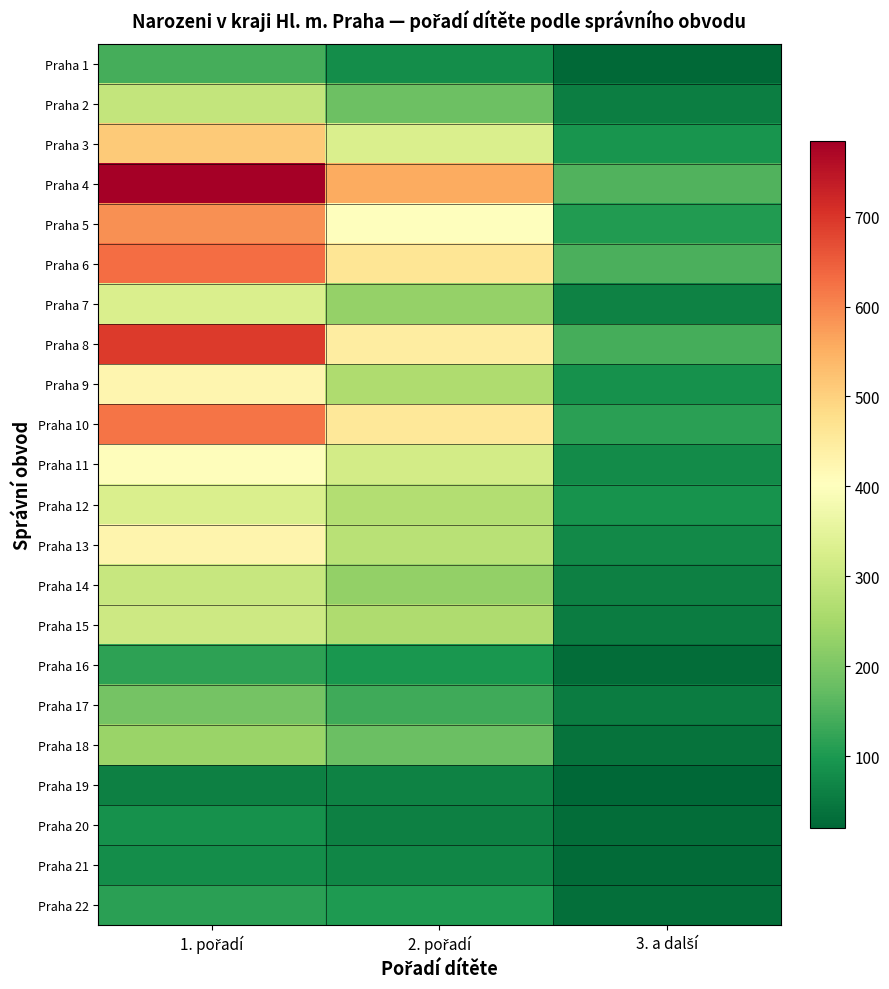

What is the maximum value shown in the chart?

784